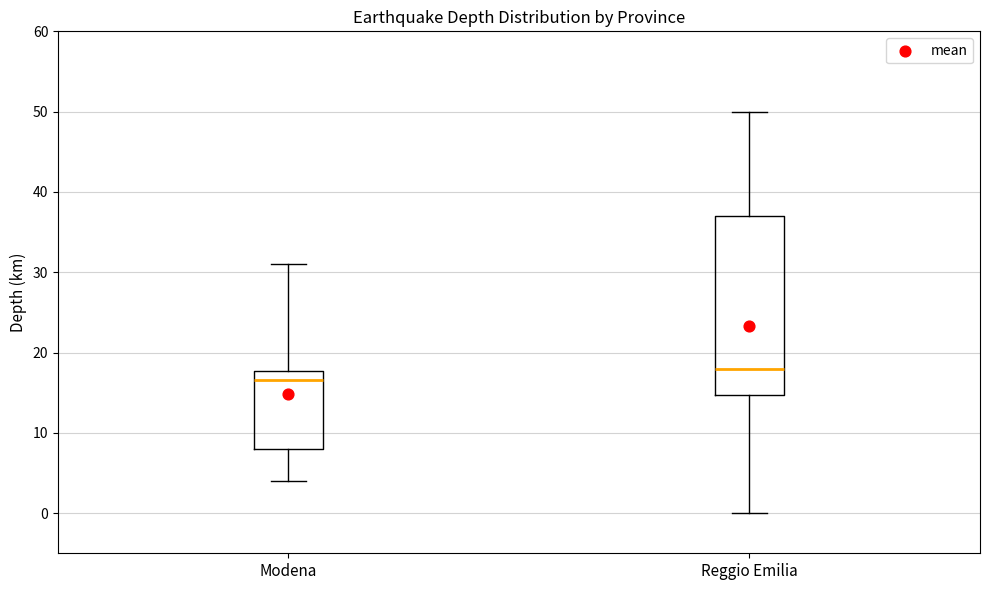

Which box's median line is the lowest?

Modena